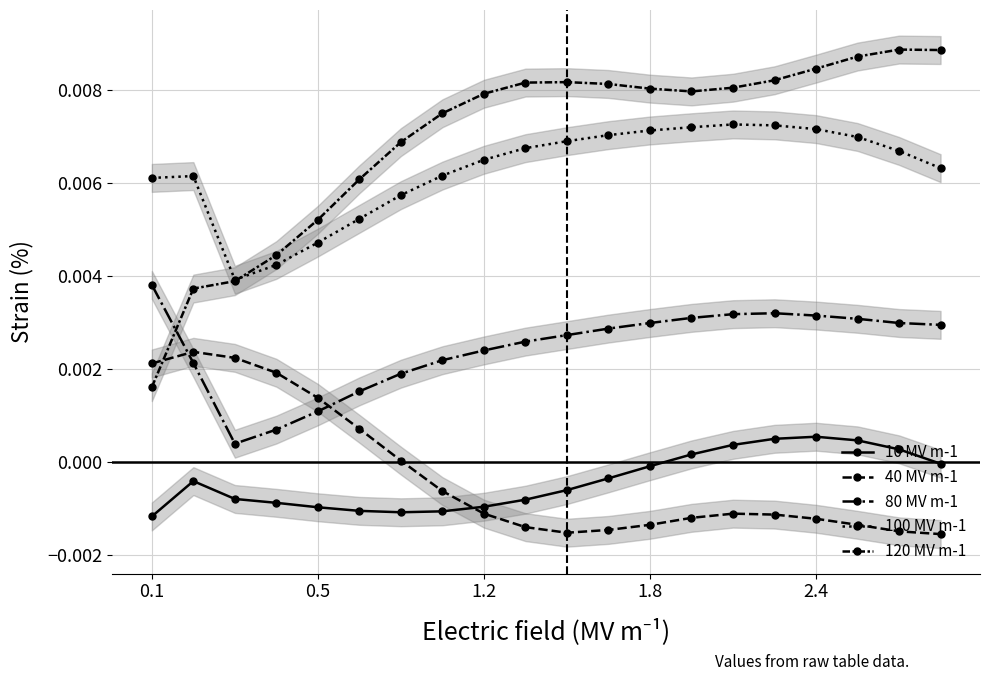

At 19, list the series in order from smallest to largest.

40 MV m-1, 10 MV m-1, 80 MV m-1, 100 MV m-1, 120 MV m-1